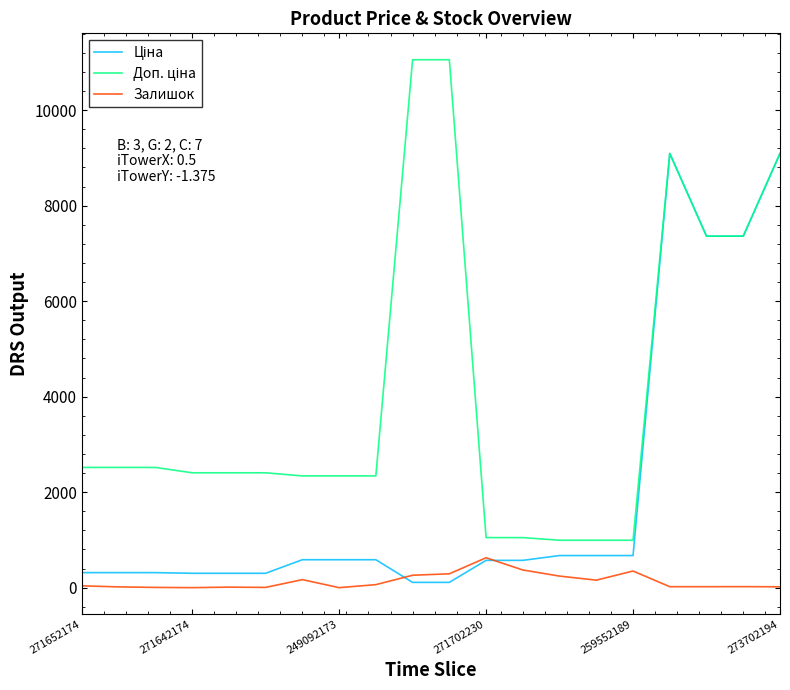

How many series are shown in this chart?

3